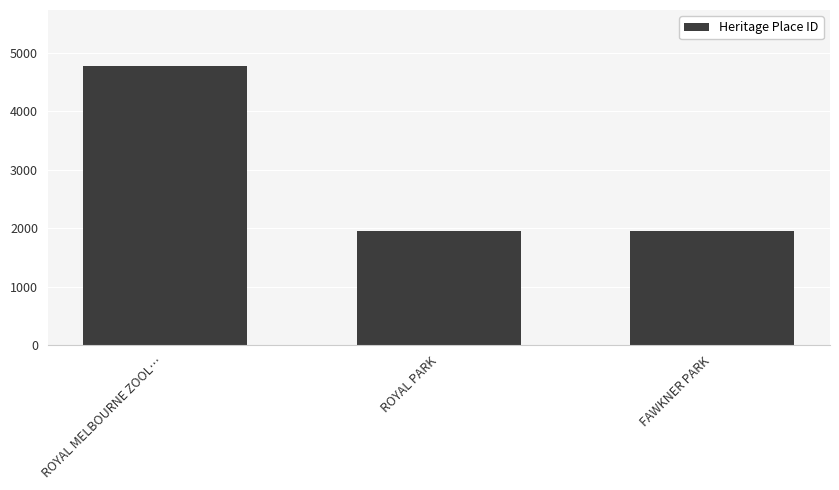

What is the difference between the values at FAWKNER PARK and ROYAL PARK?

1